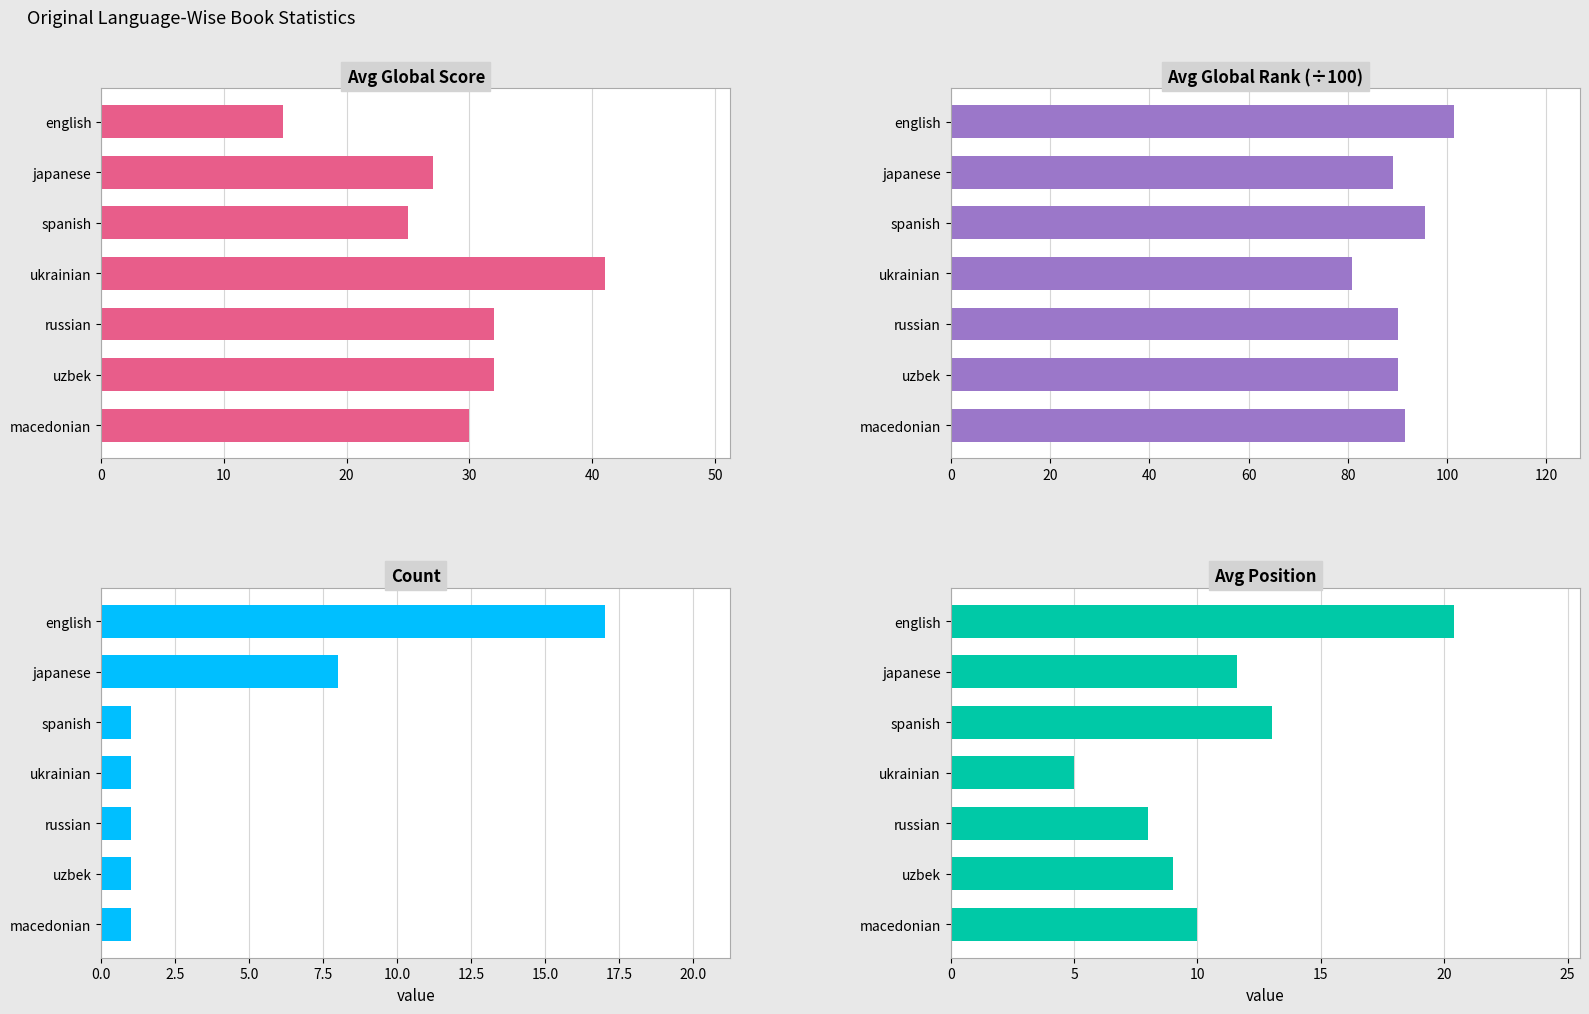

What is the difference between the maximum and minimum values in the Count series?

16.0